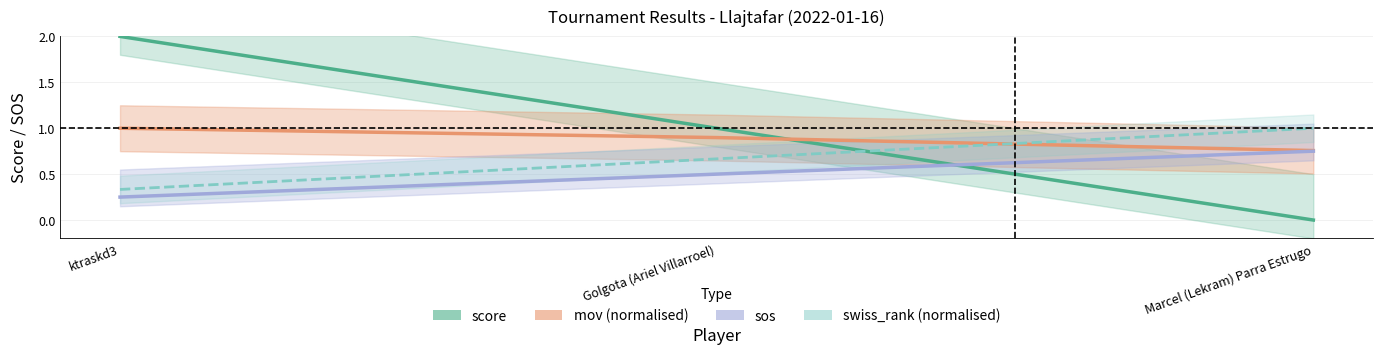

True or false: mov has a value of 1.0 at ktraskd3.

True